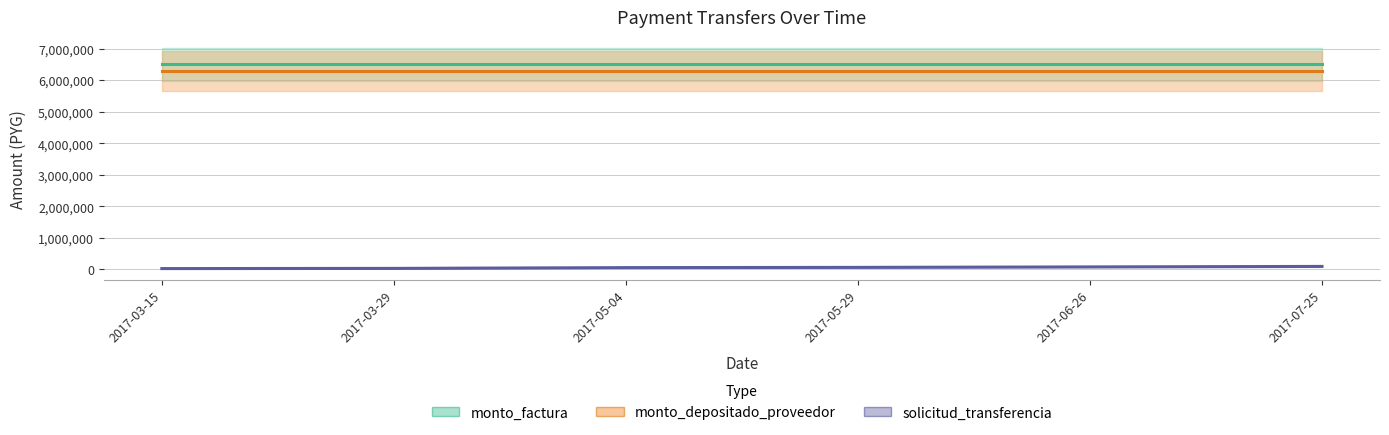

True or false: monto_factura and solicitud_transferencia intersect in this chart.

False